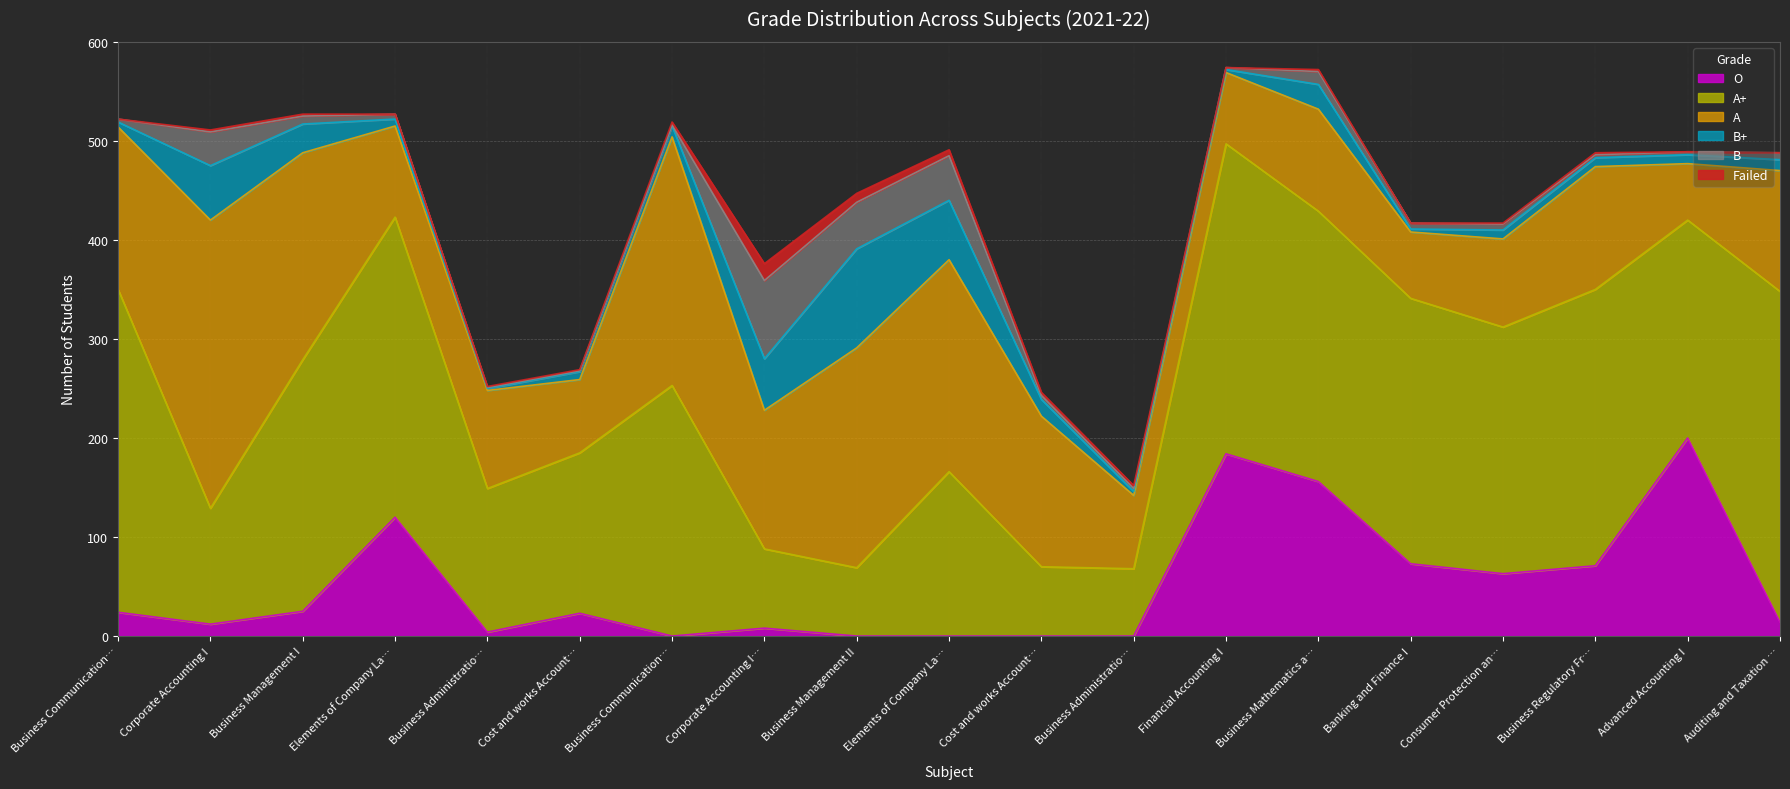

How many lines are shown in the chart?

6